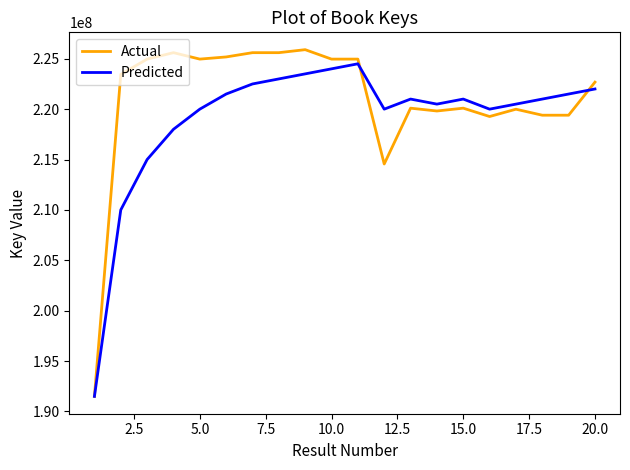

Which series has the largest range (max minus min)?

Actual